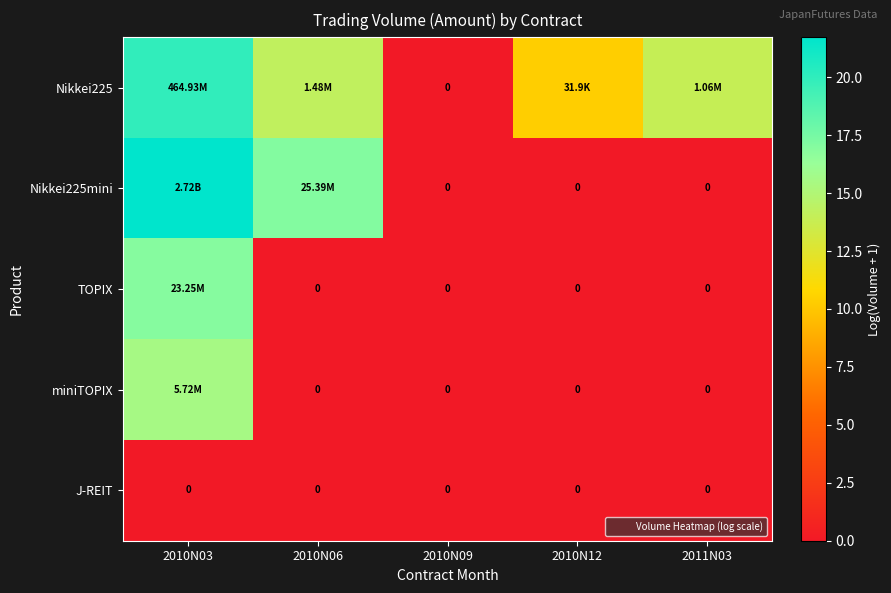

What is the highest value of the Nikkei225 series?

20.0